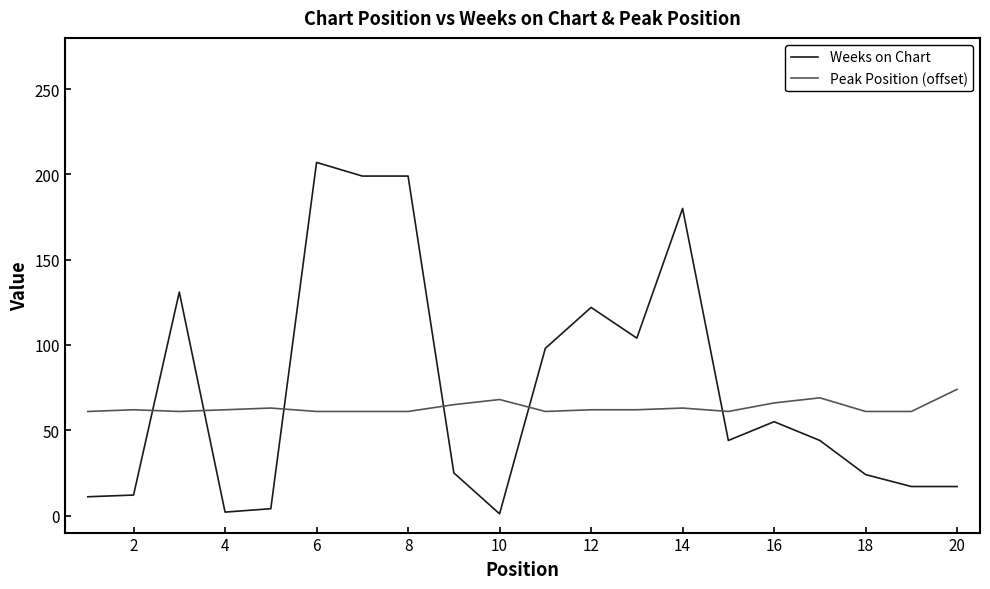

How many times do Peak Position (offset) and Weeks on Chart cross each other?

6